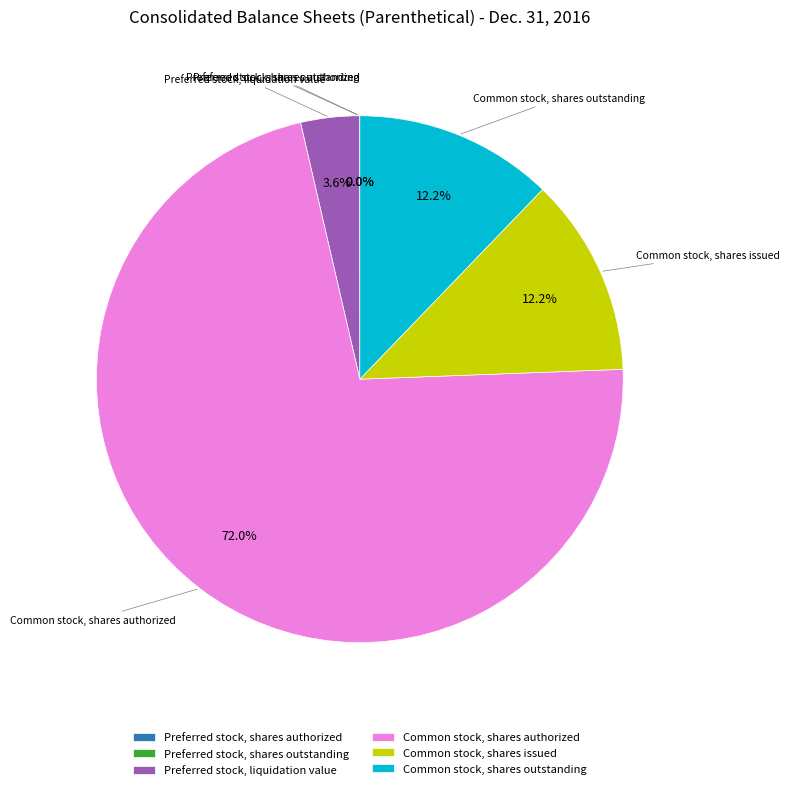

To the nearest percent, what percentage of the pie is Common stock, shares outstanding?

12%